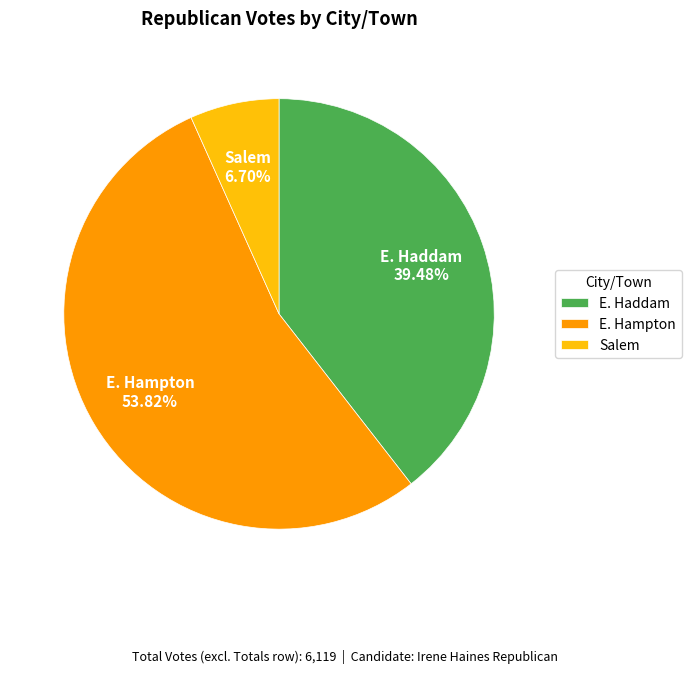

What is the ratio of the value at E. Hampton to the value at E. Haddam?

1.4